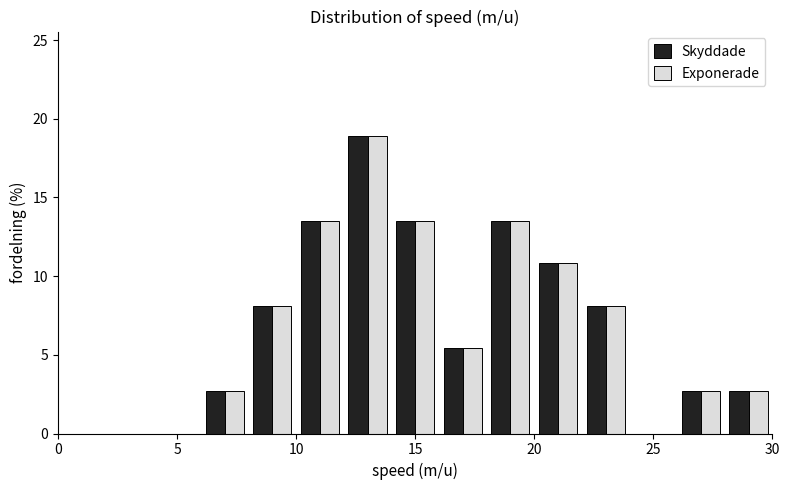

In the Skyddade series, which range on the x-axis has the tallest bar?

12 to 14